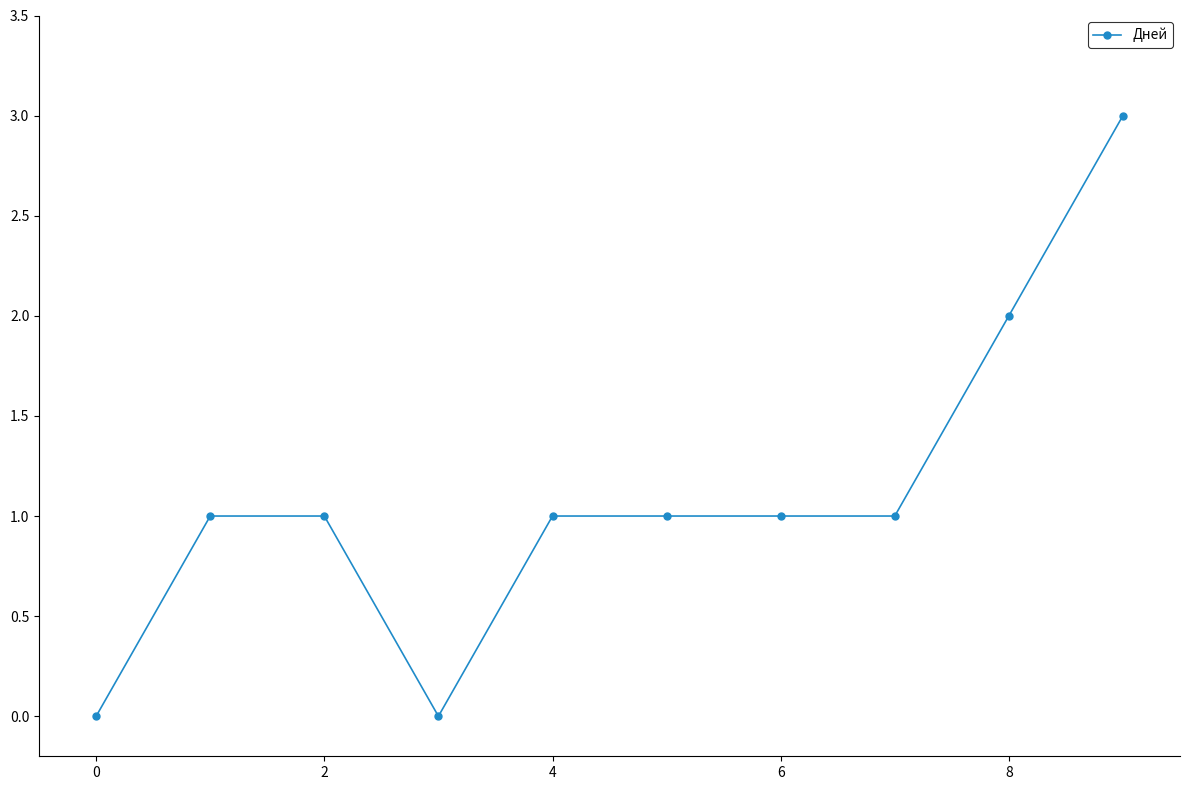

What is the maximum value shown in the chart?

3